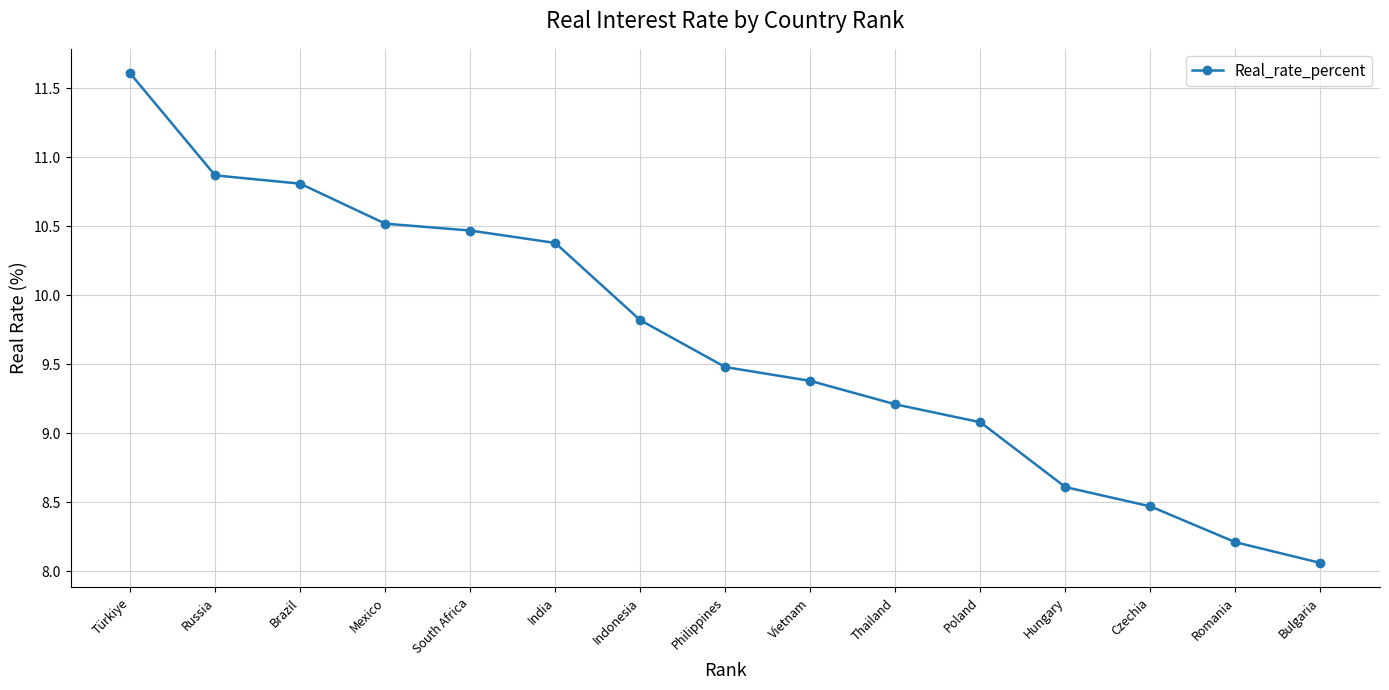

List the labels in order of value, largest first.

Türkiye, Russia, Brazil, Mexico, South Africa, India, Indonesia, Philippines, Vietnam, Thailand, Poland, Hungary, Czechia, Romania, Bulgaria